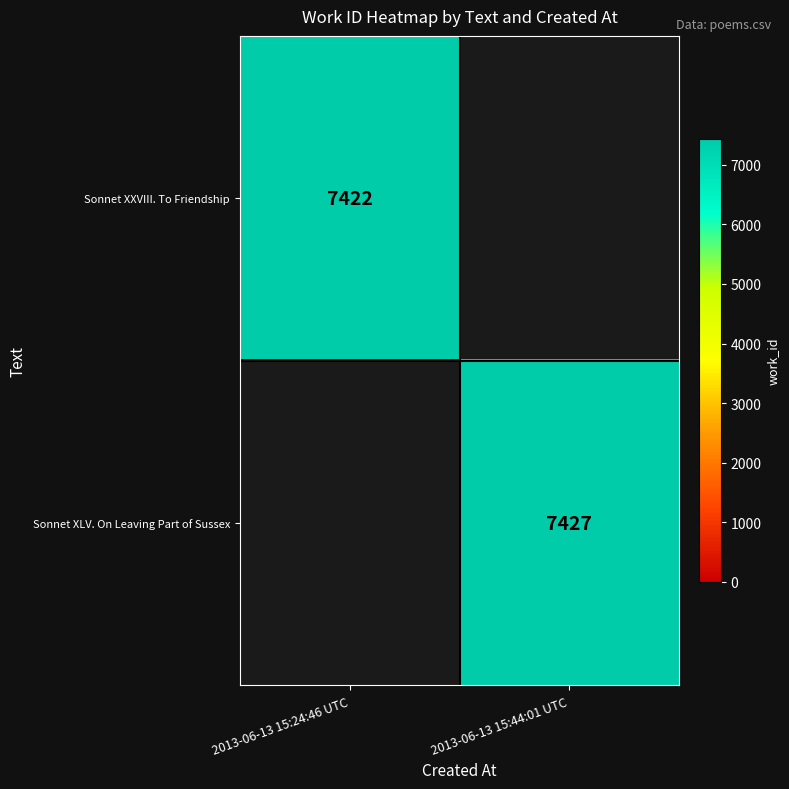

True or false: Sonnet XXVIII. To Friendship has a value of 7422 at 2013-06-13 15:24:46 UTC.

True